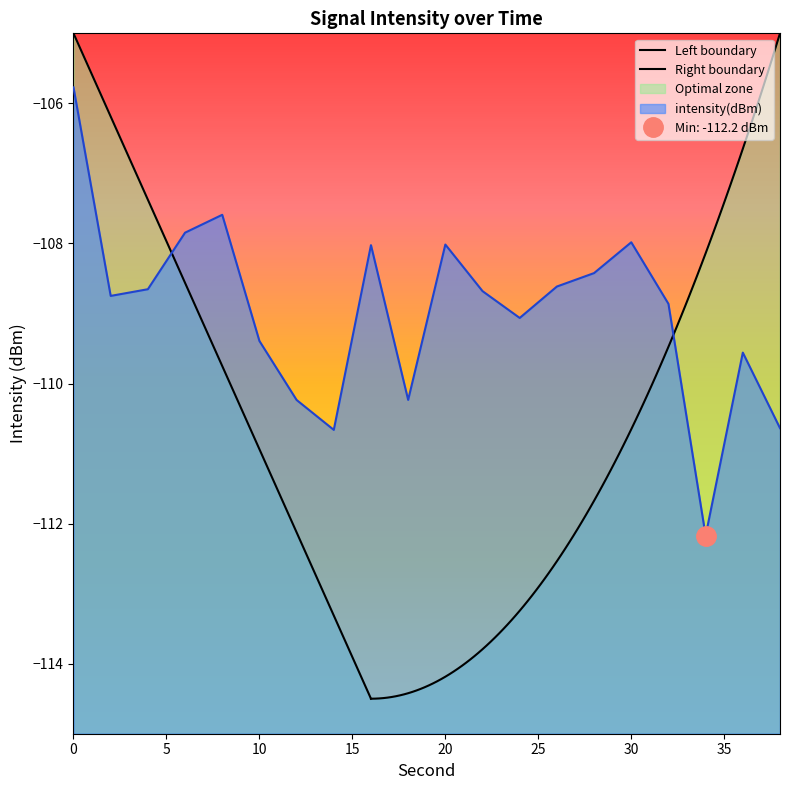

True or false: the data shows -107.6 at 8.

True